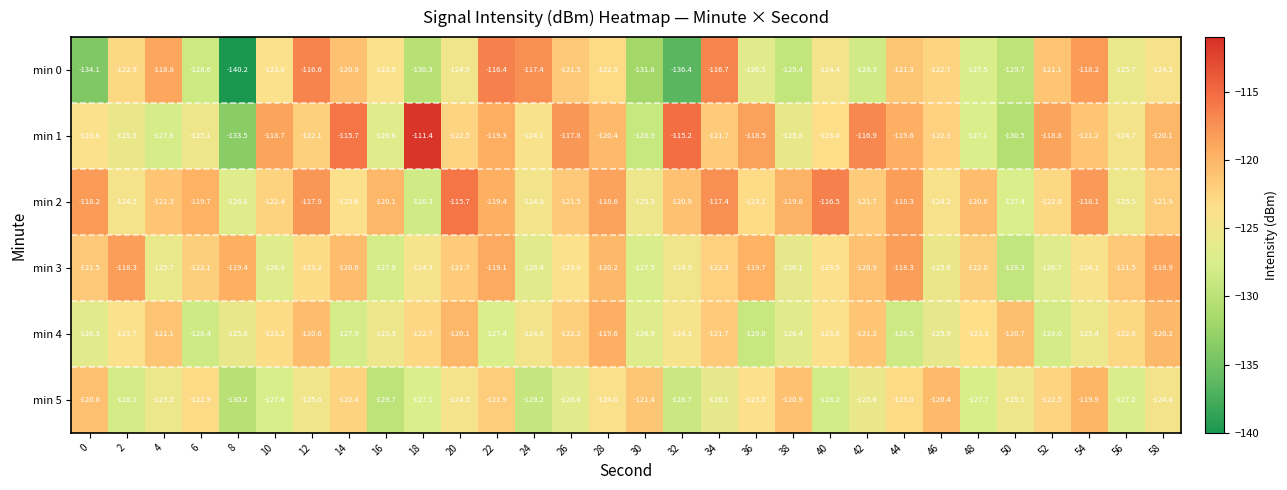

Count the number of categories in the chart.

30